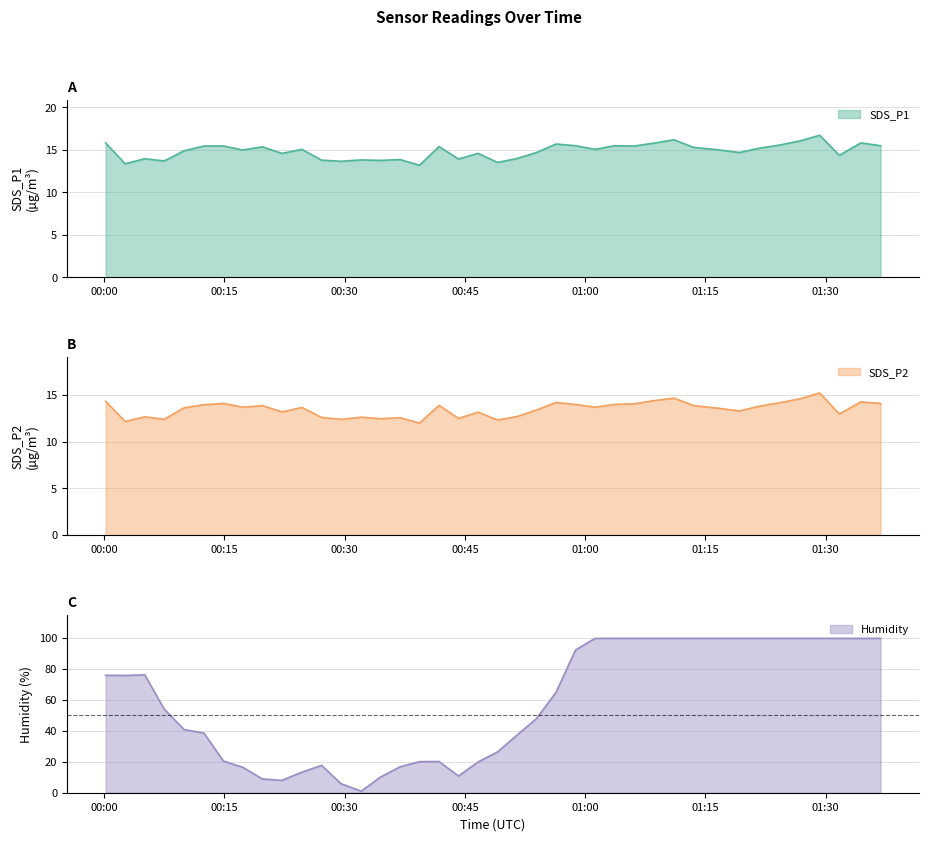

What is the difference between the maximum and minimum values in the SDS_P1 series?

3.5